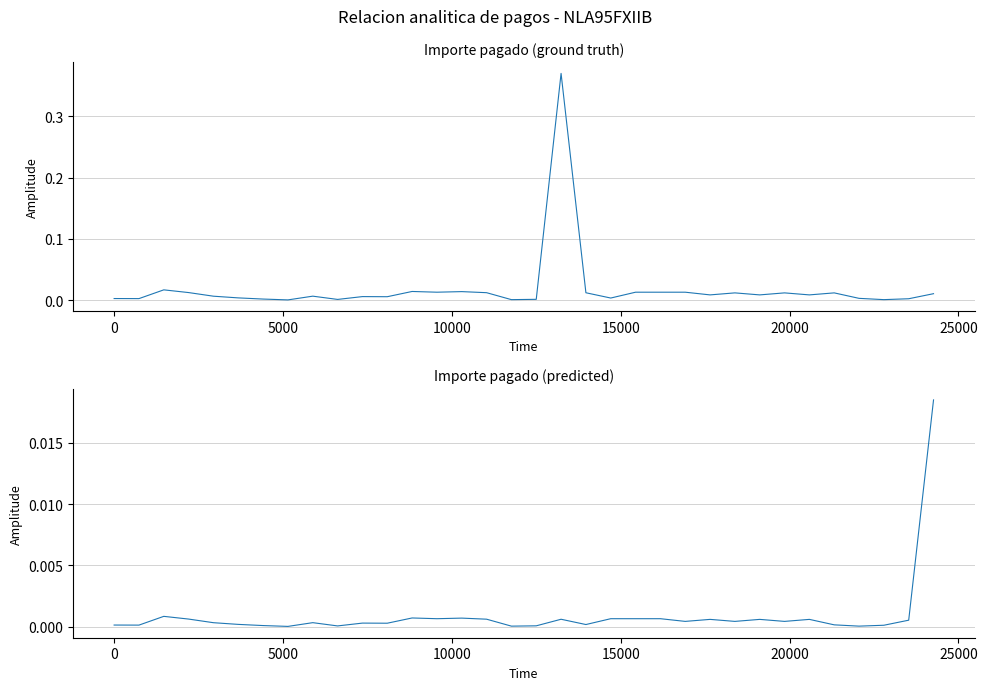

The value of Importe pagado (predicted) at 25000 is 0.0. True or false?

True